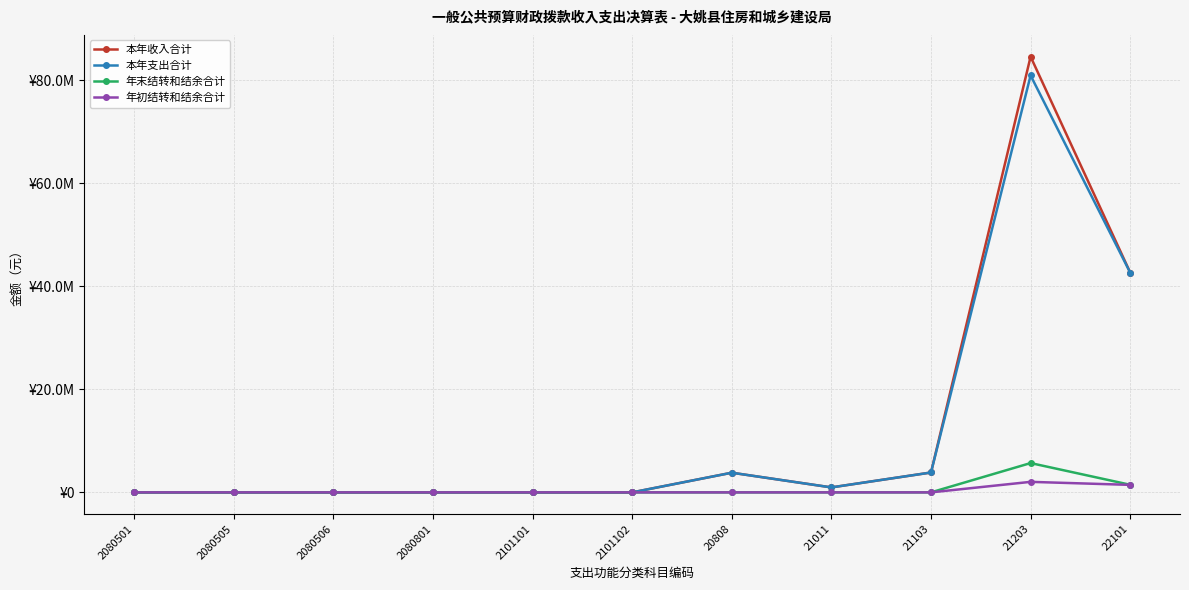

True or false: 年末结转和结余合计 and 本年支出合计 intersect in this chart.

False